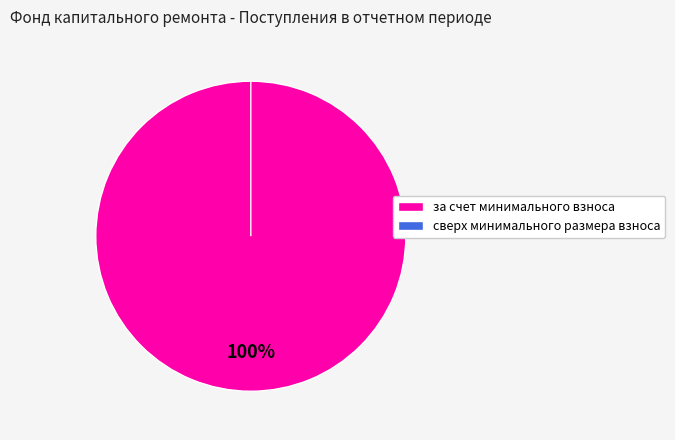

How many segments does this pie chart have?

2